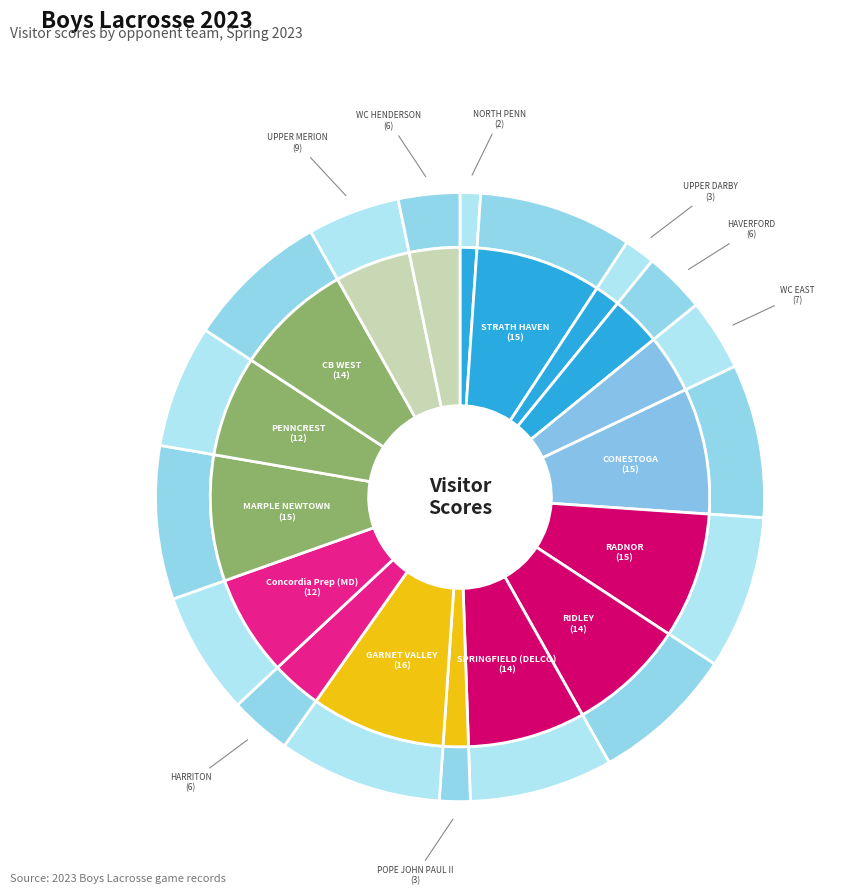

Rank the categories by value from highest to lowest.

GARNET VALLEY, STRATH HAVEN, CONESTOGA, RADNOR, MARPLE NEWTOWN, RIDLEY, SPRINGFIELD (DELCO), CB WEST, Concordia Prep (MD), PENNCREST, UPPER MERION, WC EAST, HAVERFORD, HARRITON, WC HENDERSON, UPPER DARBY, POPE JOHN PAUL II, NORTH PENN